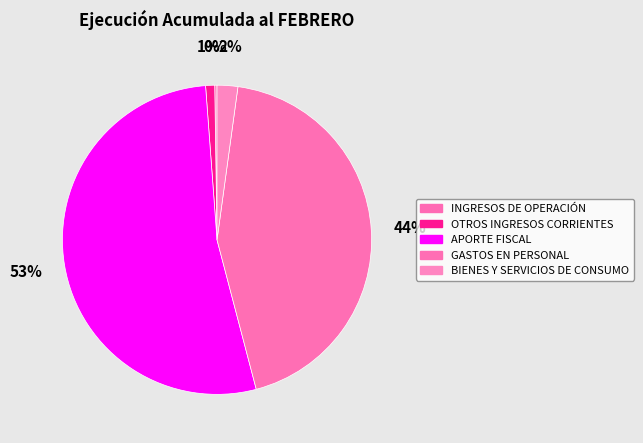

Does any single category account for the majority?

Yes